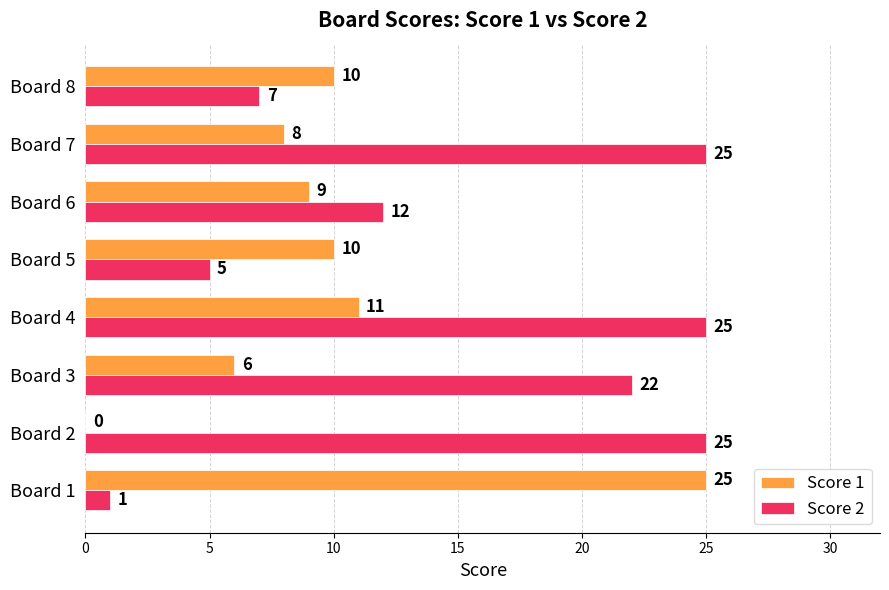

What is the maximum value for Score 1?

25